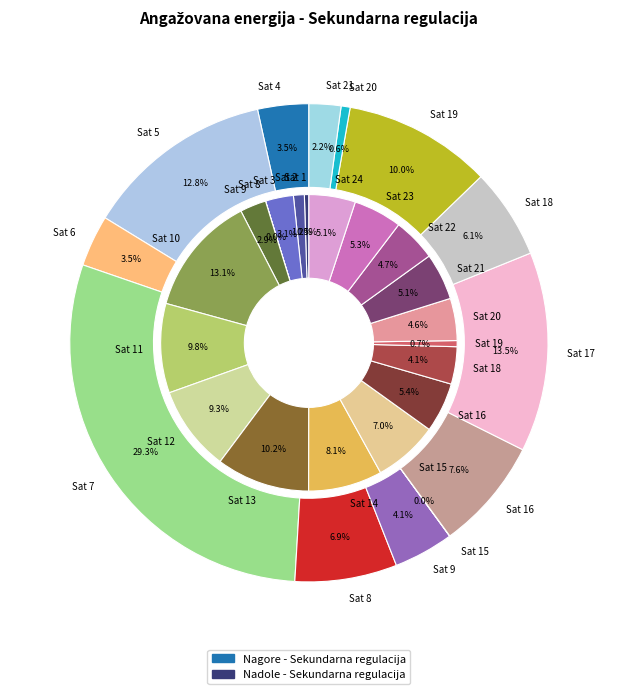

Count the number of slices in the pie.

24